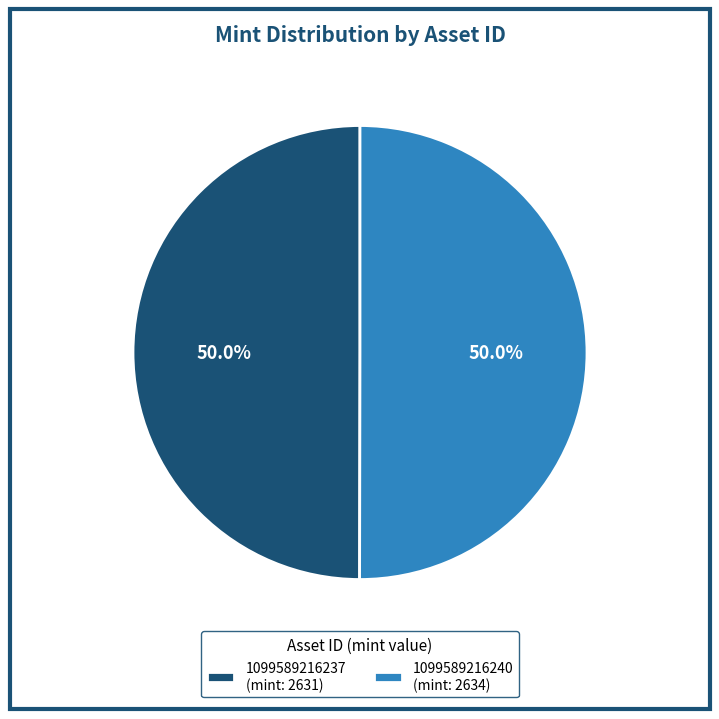

What percentage is NOT represented by 1099589216240 (mint: 2634)?

50.0%